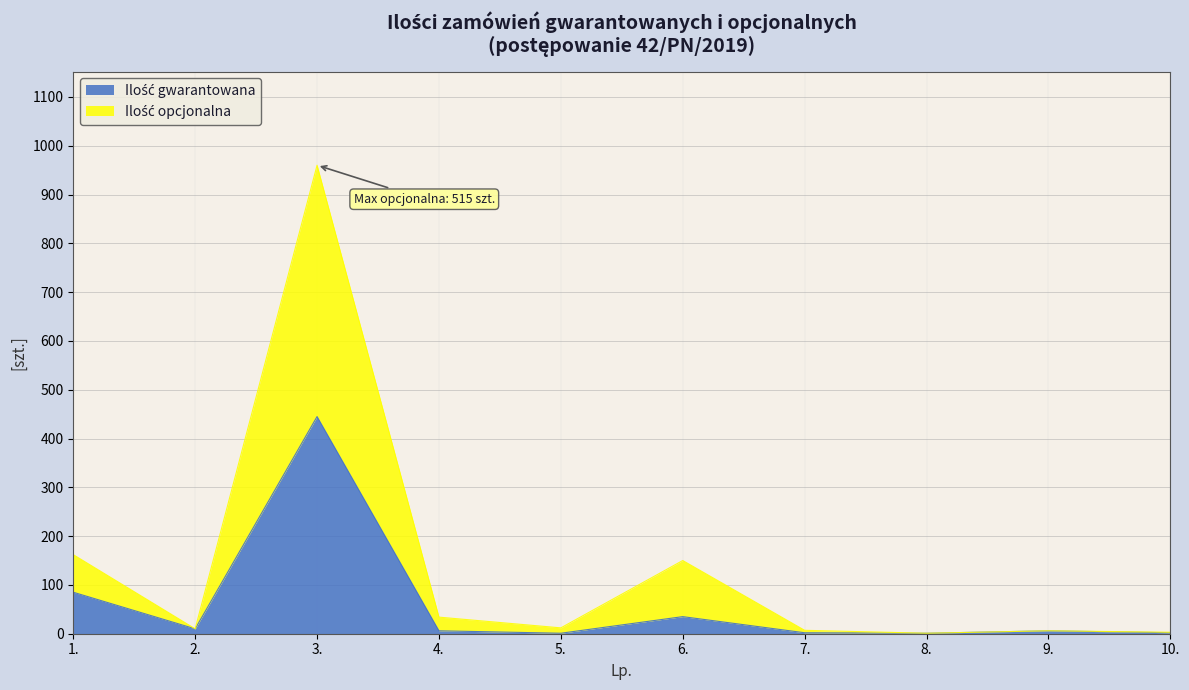

List the series in order of their peak value, highest first.

Ilość opcjonalna, Ilość gwarantowana